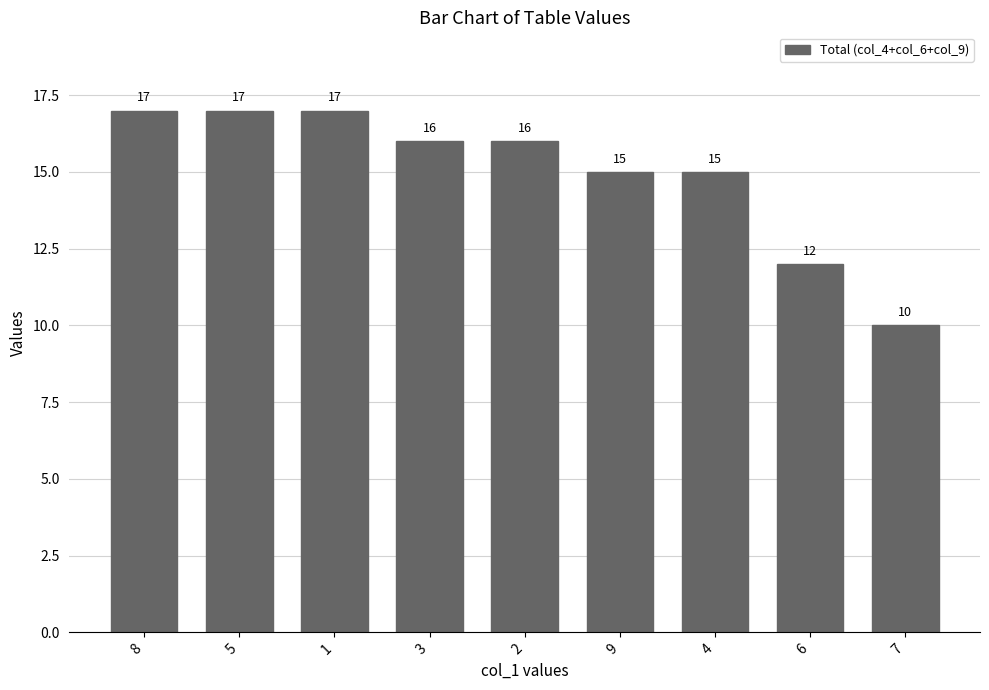

The value at 4 is 4. True or false?

False